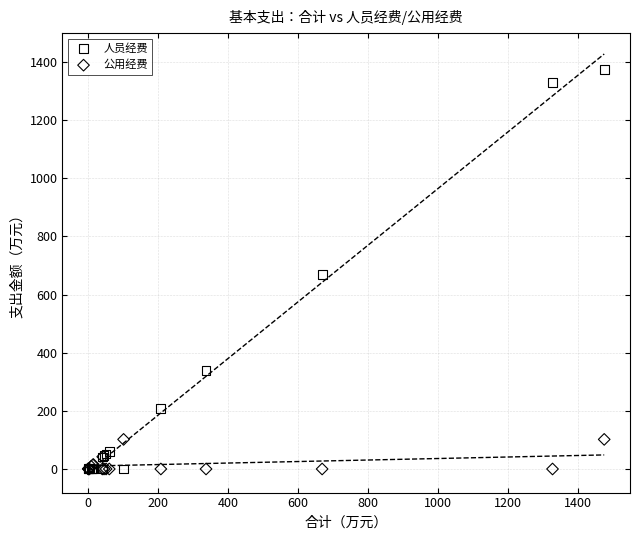

What are all the series names shown in the legend?

人员经费, 公用经费